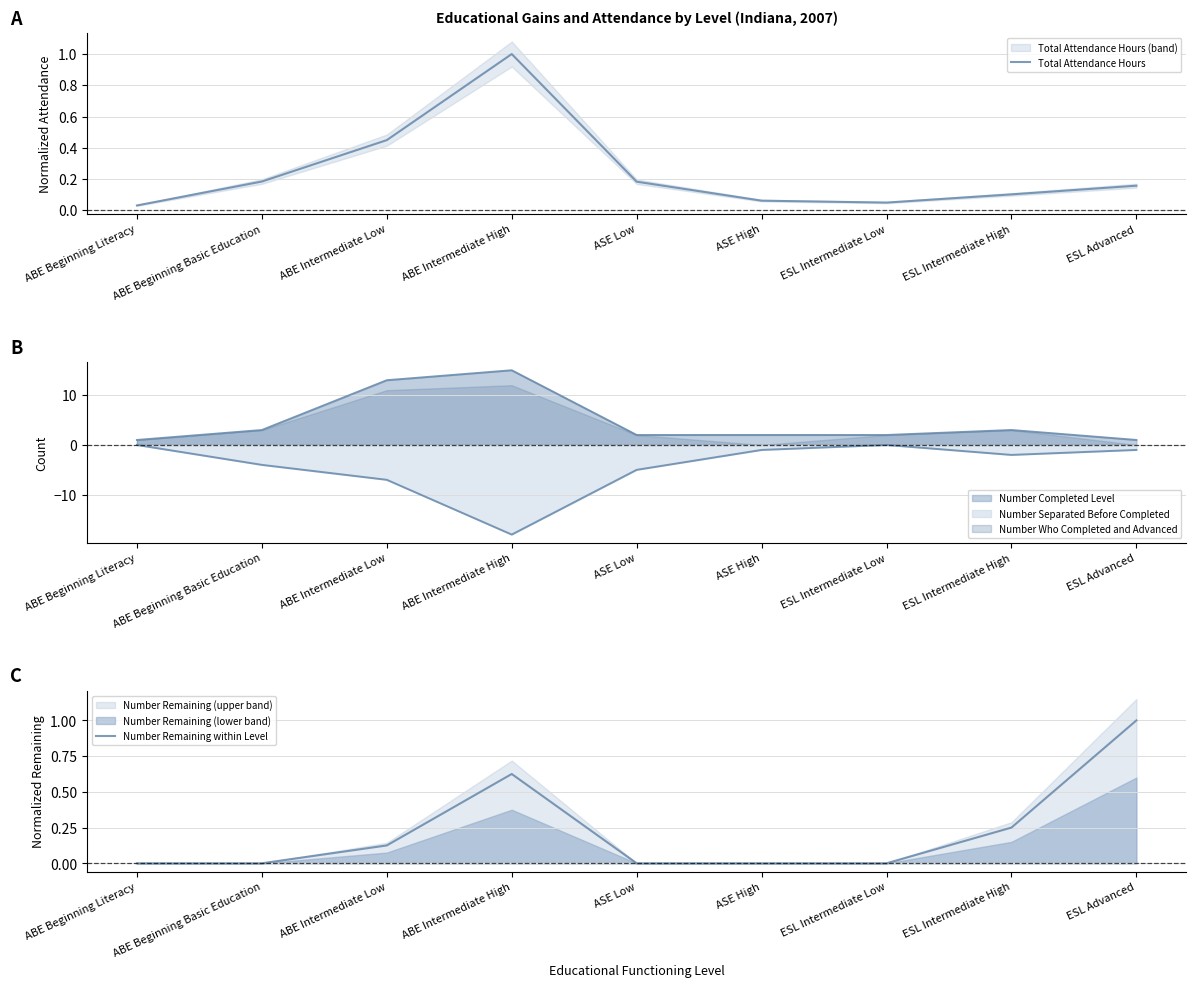

What is the label of the 1st point from the left?

ABE Beginning Literacy